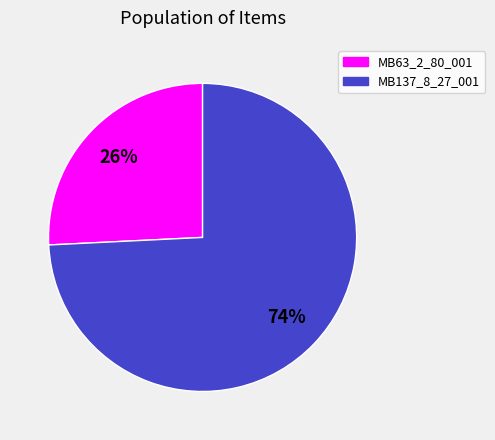

Between MB137_8_27_001 and MB63_2_80_001, which is larger?

MB137_8_27_001